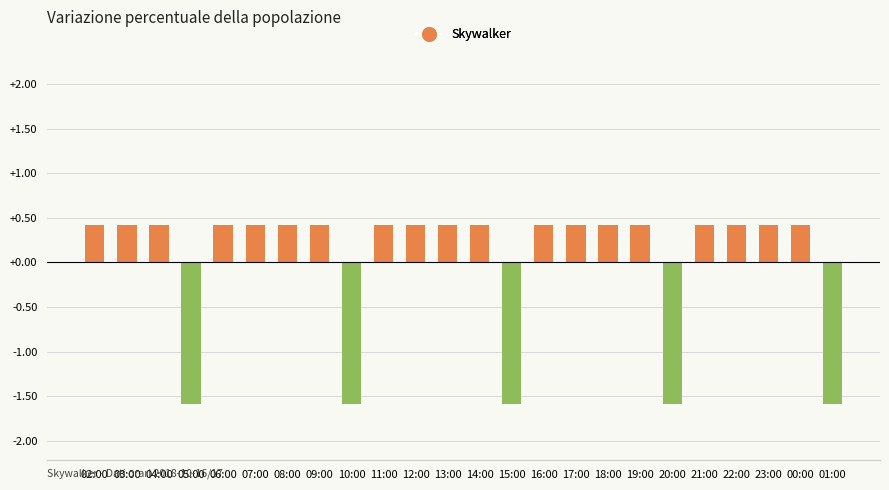

What is the maximum value shown in the chart?

0.4